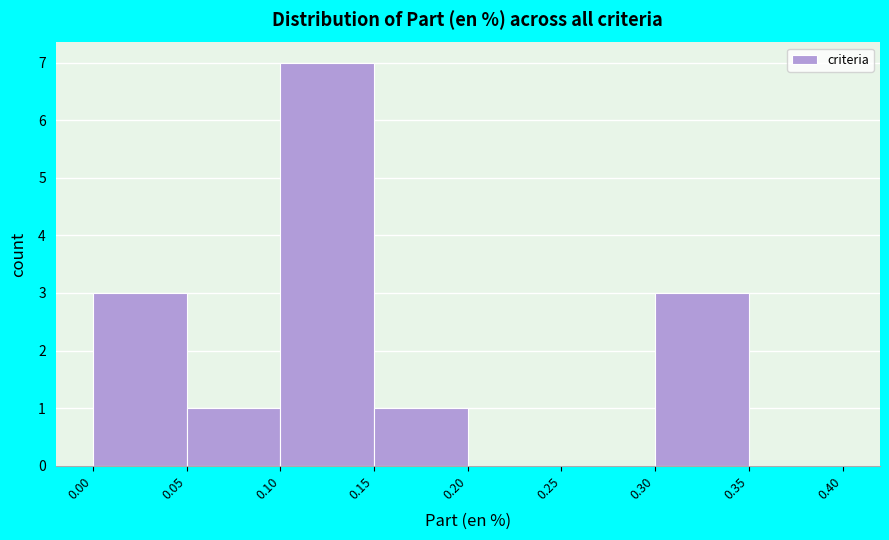

Reading left to right, list every bar in this chart as the range it spans on the x-axis followed by its height. The values are not printed on the chart, so give them approximately, as read against the axis.

0.00 to 0.05: 3
0.05 to 0.10: 1
0.10 to 0.15: 7
0.15 to 0.20: 1
0.20 to 0.25: 0
0.25 to 0.30: 0
0.30 to 0.35: 3
0.35 to 0.40: 0